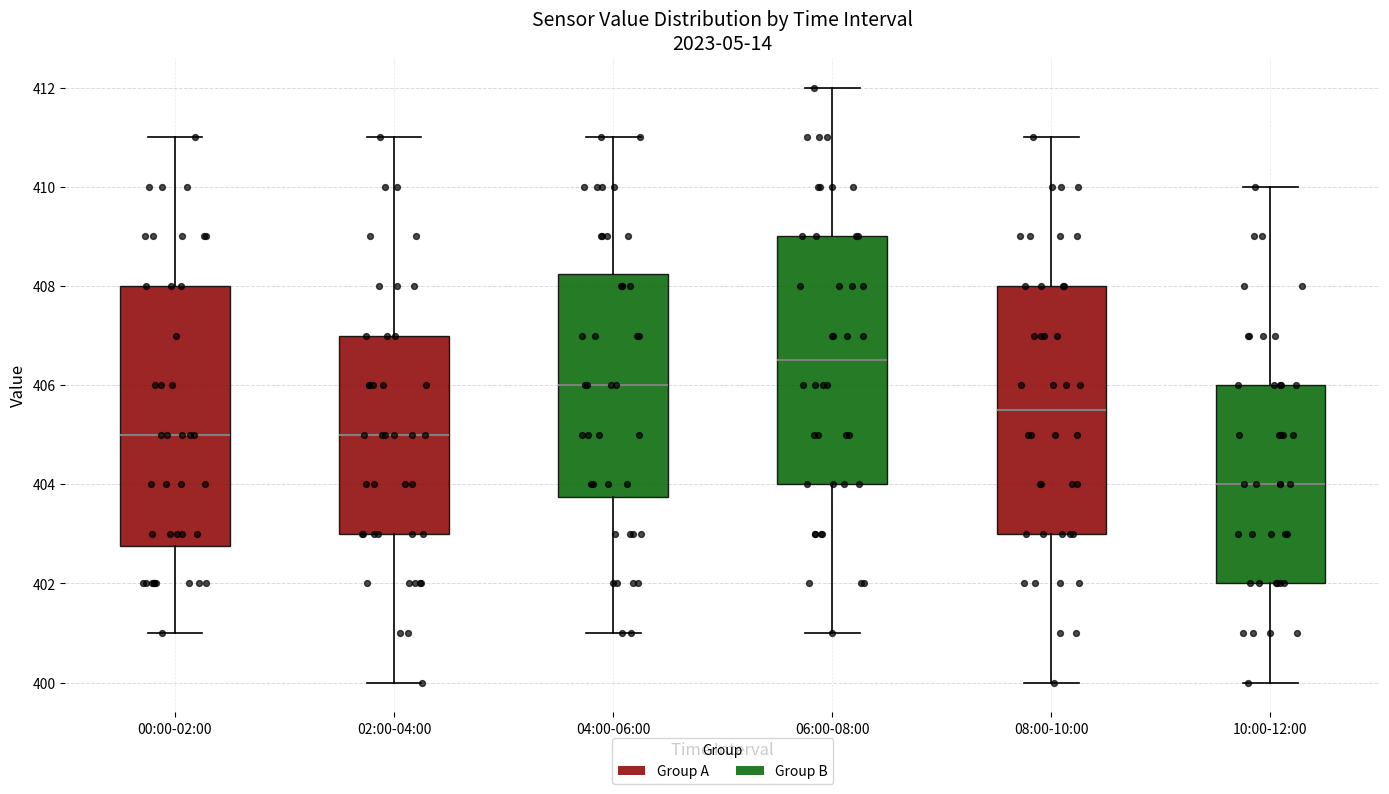

Where does the median line of the box for 10:00-12:00 sit on the y-axis? The values are not printed on the chart, so give them approximately, as read against the axis.

404.0